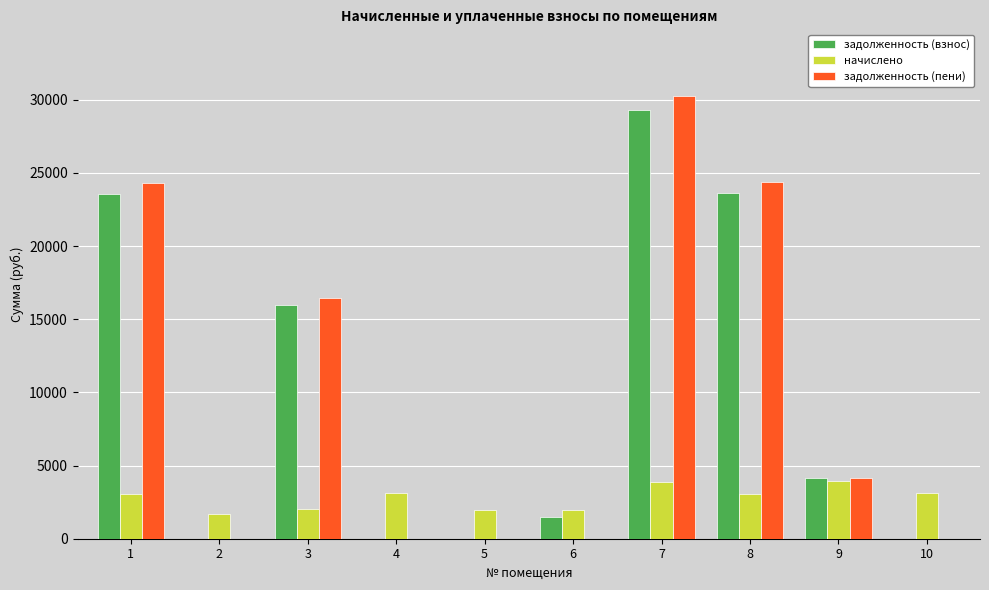

True or false: задолженность (взнос) has a value of 353.0 at 6.

False